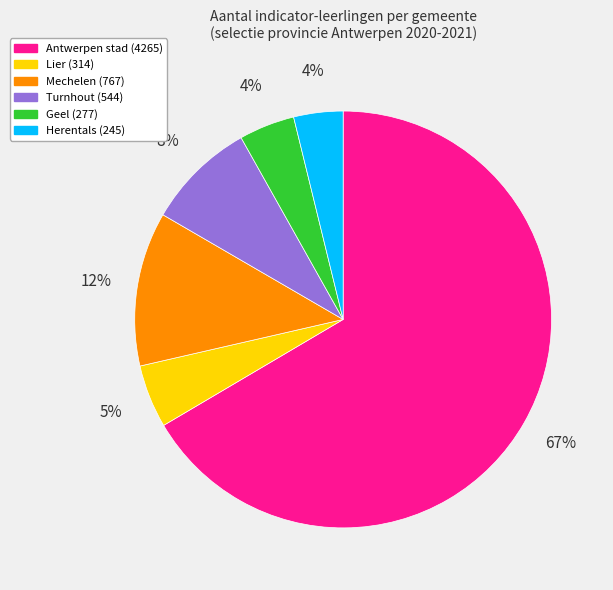

What is the largest slice in the pie chart?

Antwerpen stad (4265)